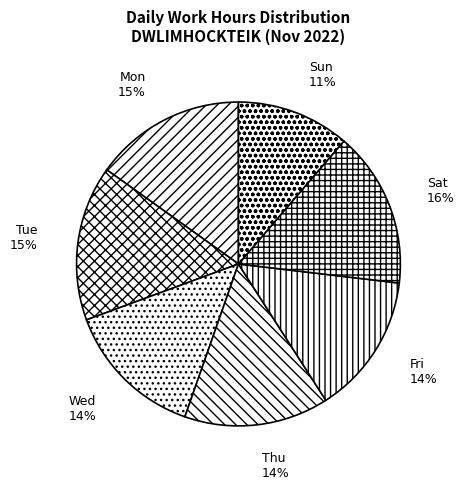

To the nearest percent, what is the combined percentage of Thu and Fri?

28%